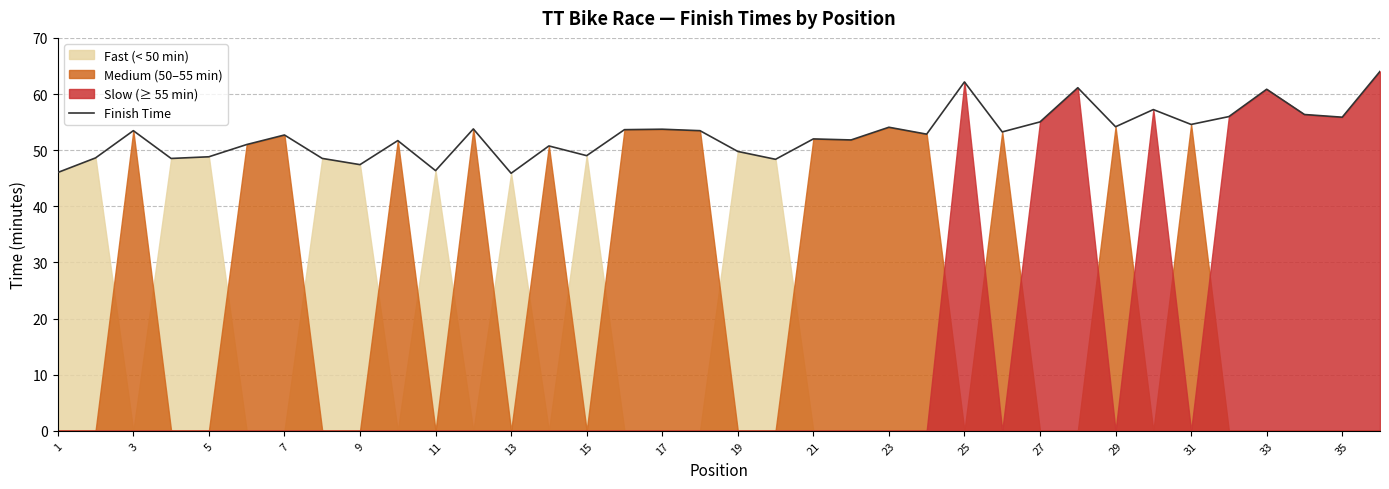

The value of Finish Time at 3 is 70.1. True or false?

False